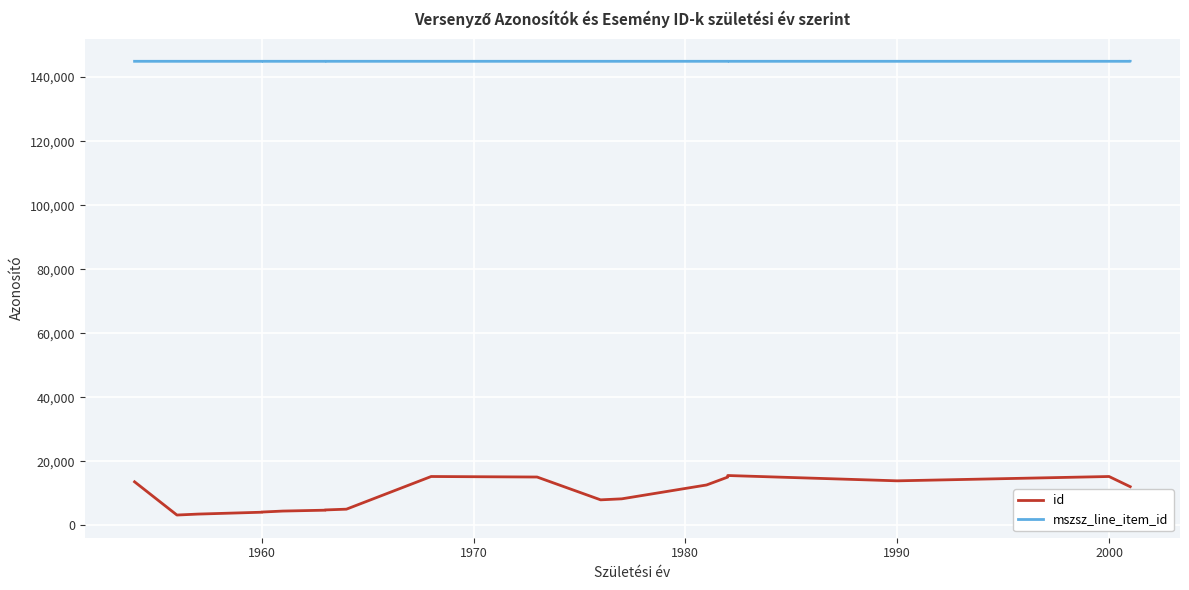

What is the lowest value of the mszsz_line_item_id series?

144935